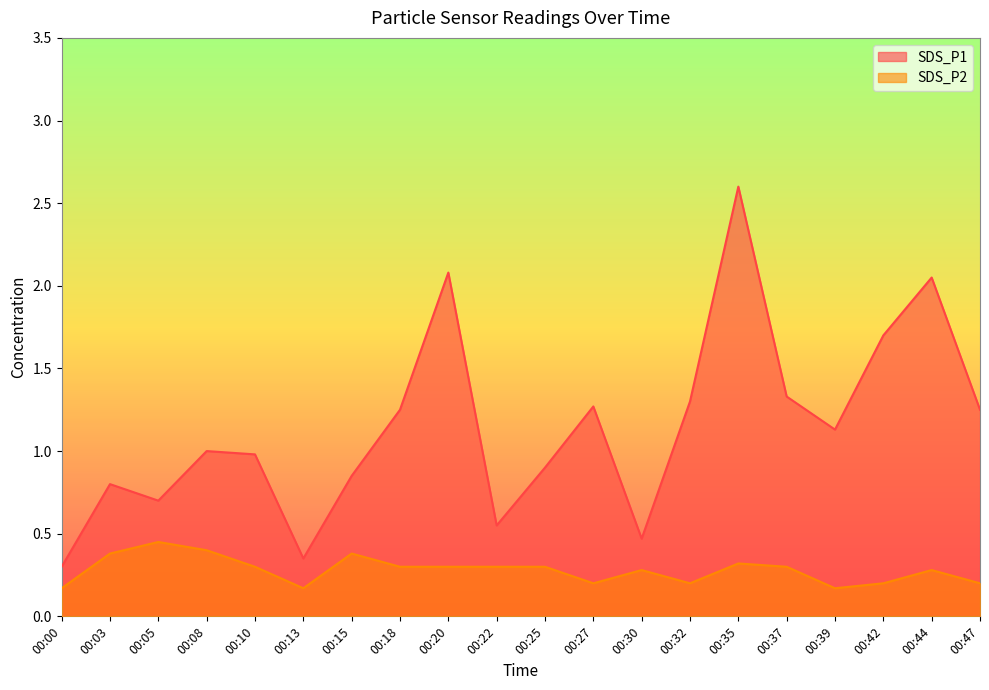

Rank the categories by SDS_P2 value from lowest to highest.

00:00, 00:13, 00:39, 00:27, 00:32, 00:42, 00:47, 00:30, 00:44, 00:10, 00:18, 00:20, 00:22, 00:25, 00:37, 00:35, 00:03, 00:15, 00:08, 00:05